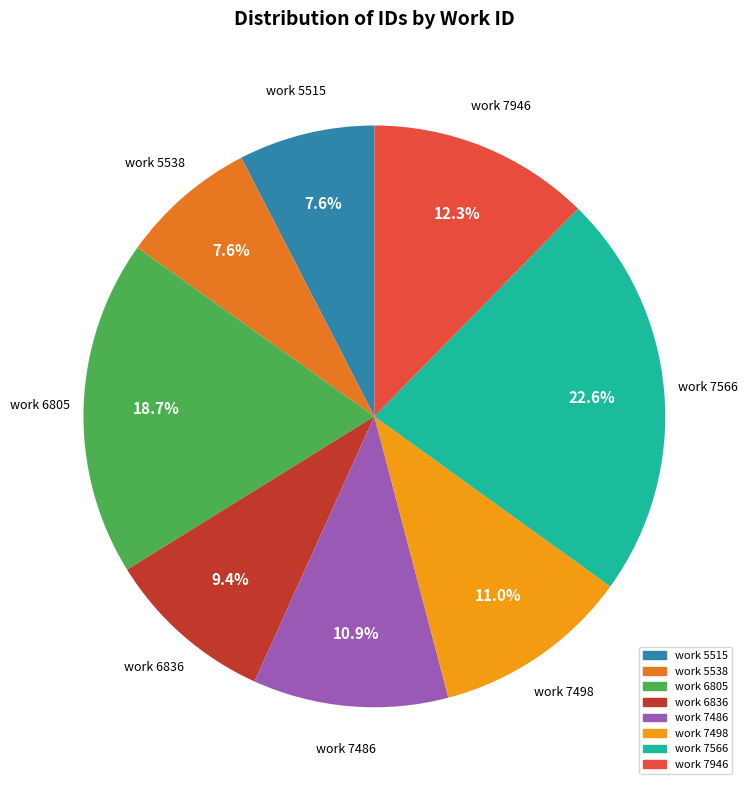

Is there a majority slice in this chart?

No